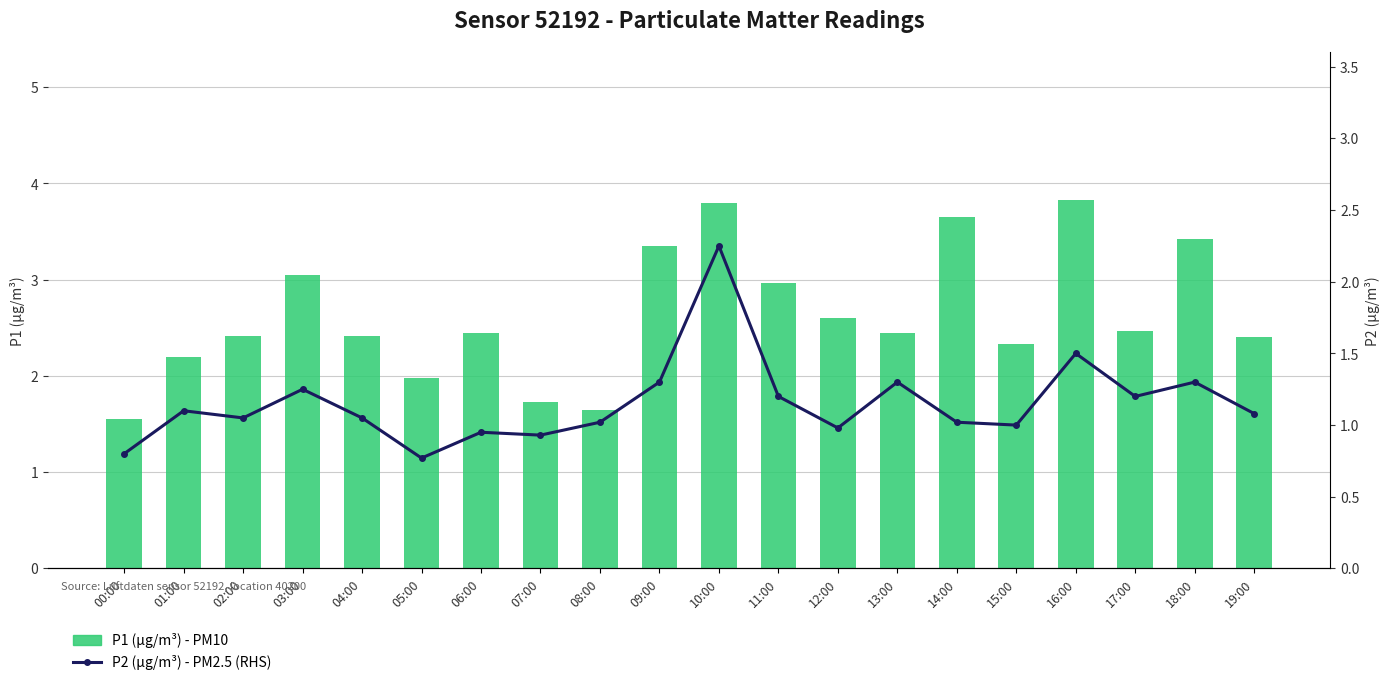

What is the maximum value shown in the chart?

3.8